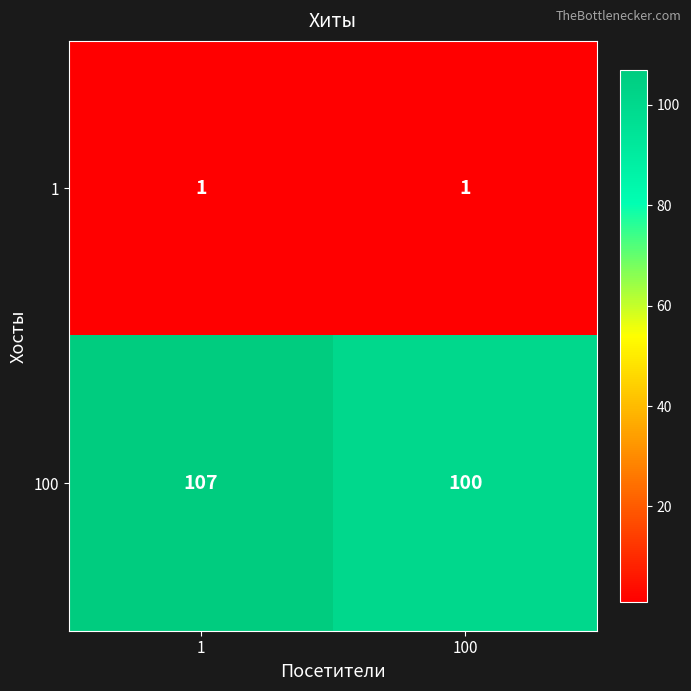

Which series changed the most between 1 and 100?

100